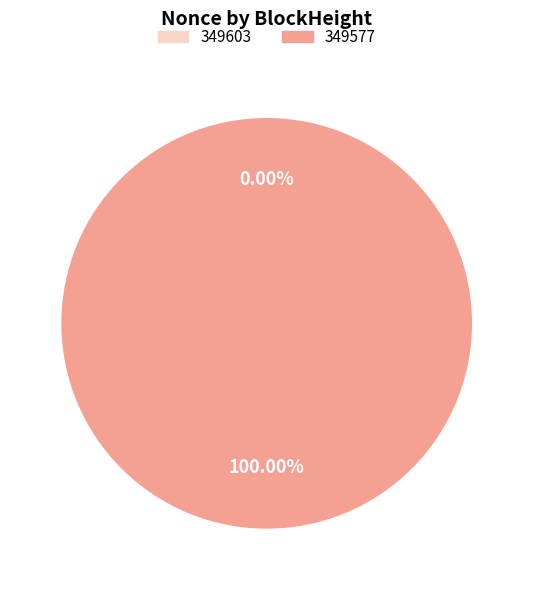

Count the number of slices in the pie.

2